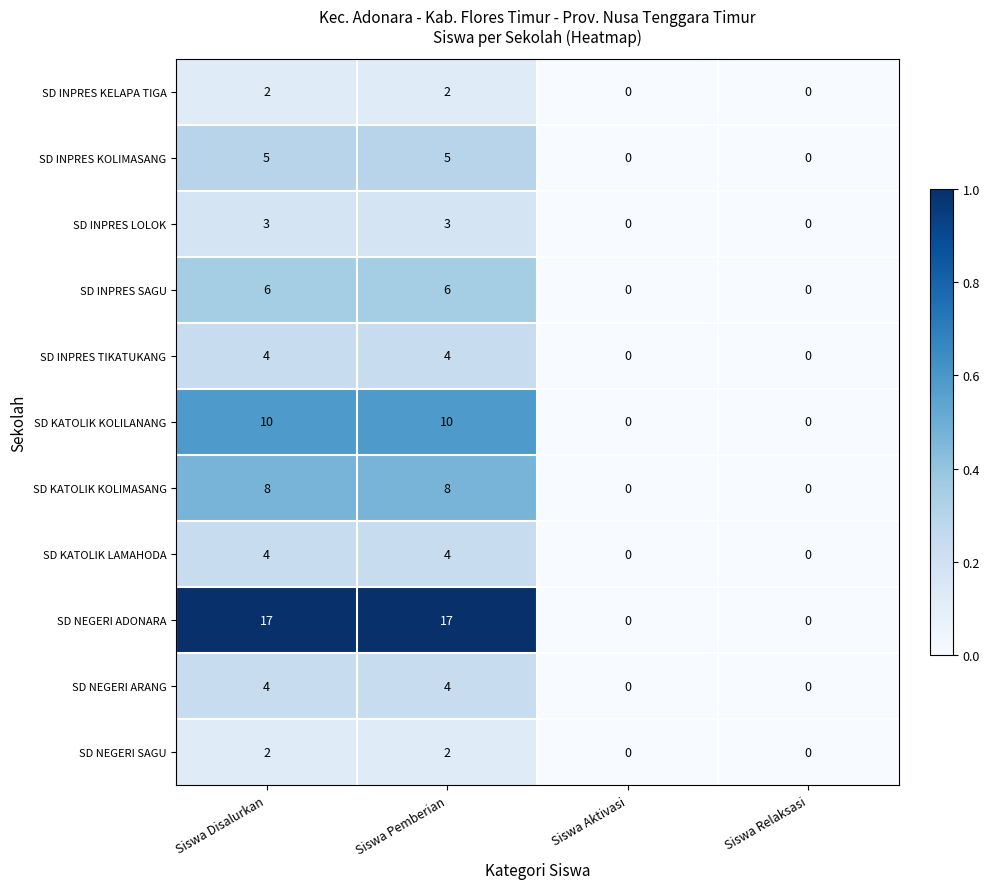

Which series changed the most between Siswa Disalurkan and Siswa Relaksasi?

SD NEGERI ADONARA